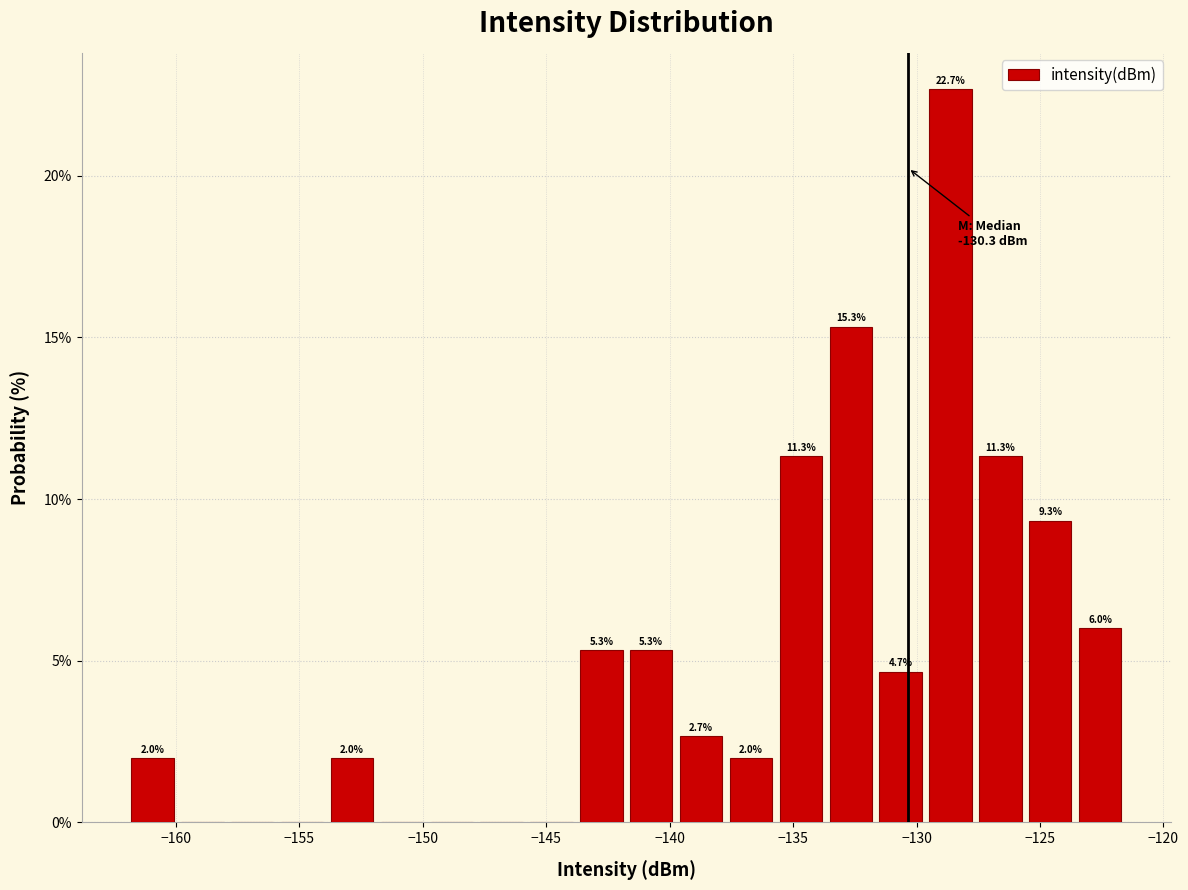

Which range on the x-axis has the tallest bar?

-129.5 to -127.5